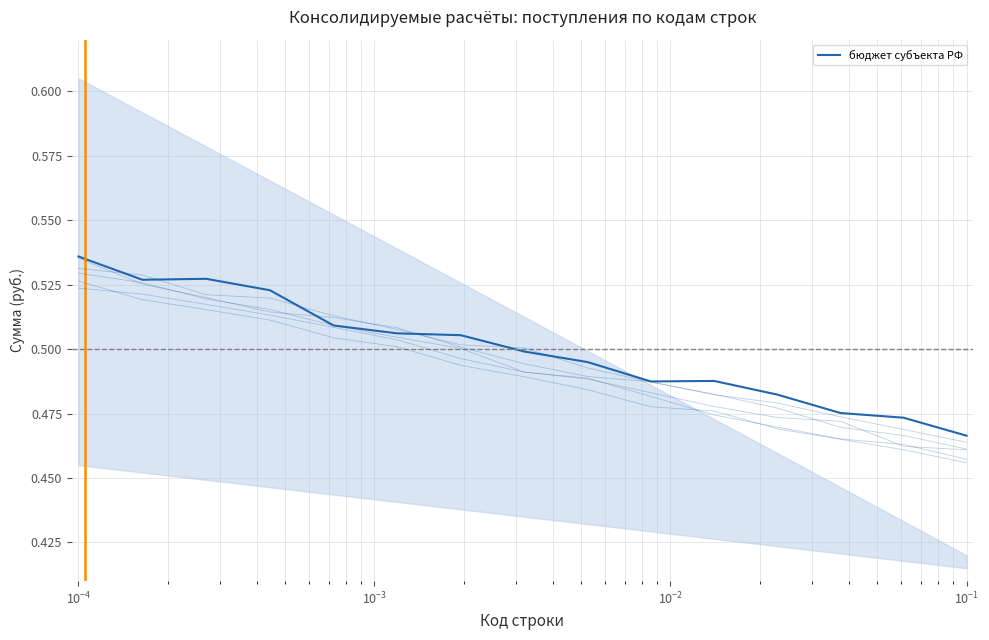

True or false: бюджеты муниципальных округов and бюджеты городских округов с внутригород. intersect in this chart.

False